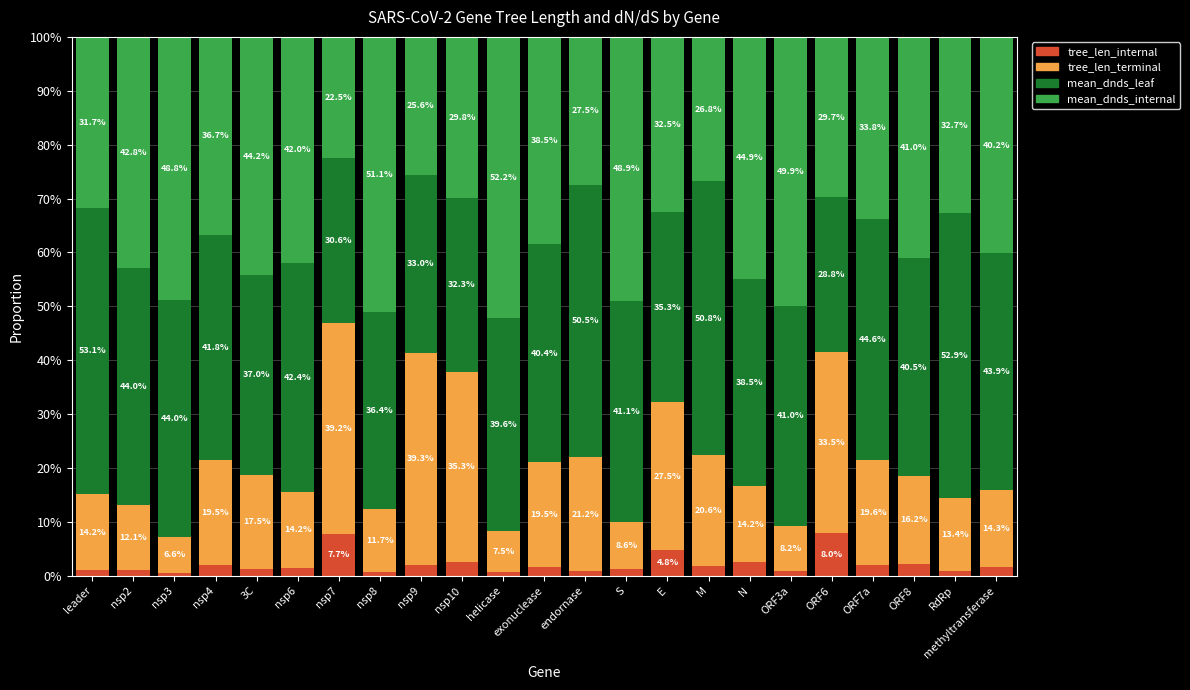

Where is tree_len_terminal nearest to the value 0?

nsp3